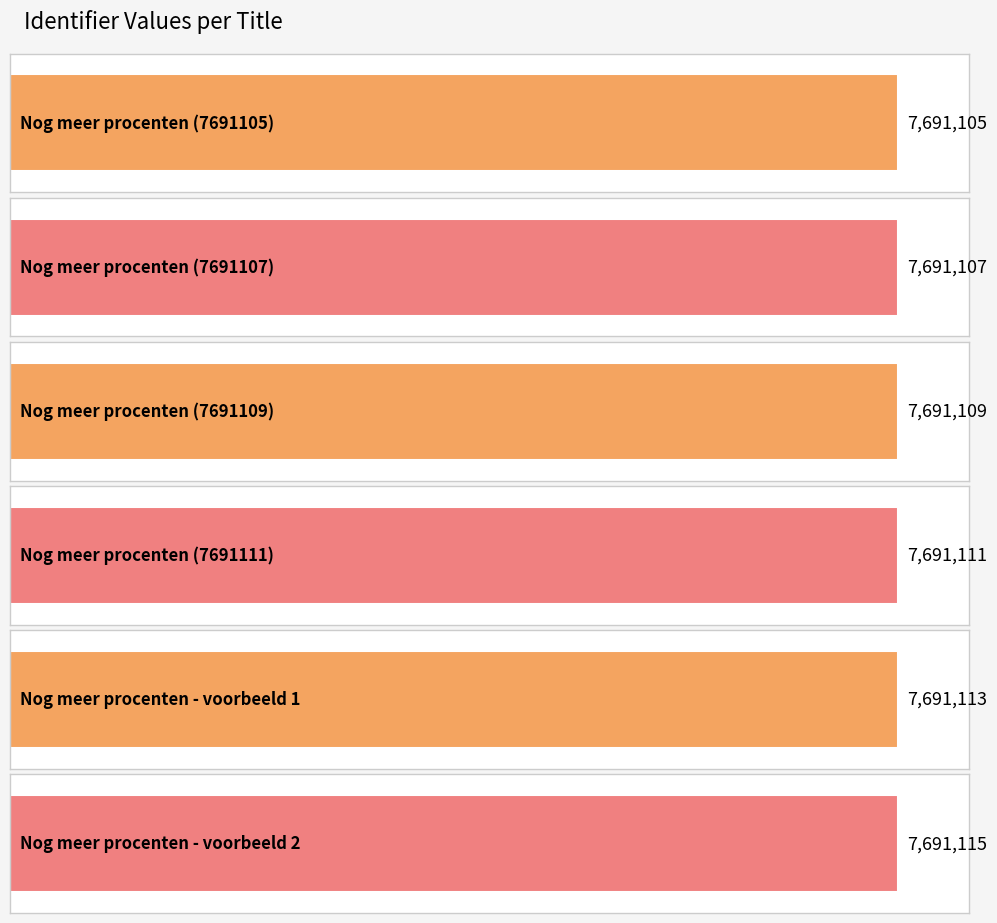

The value at Nog meer procenten (7691109) is 7691109. True or false?

True